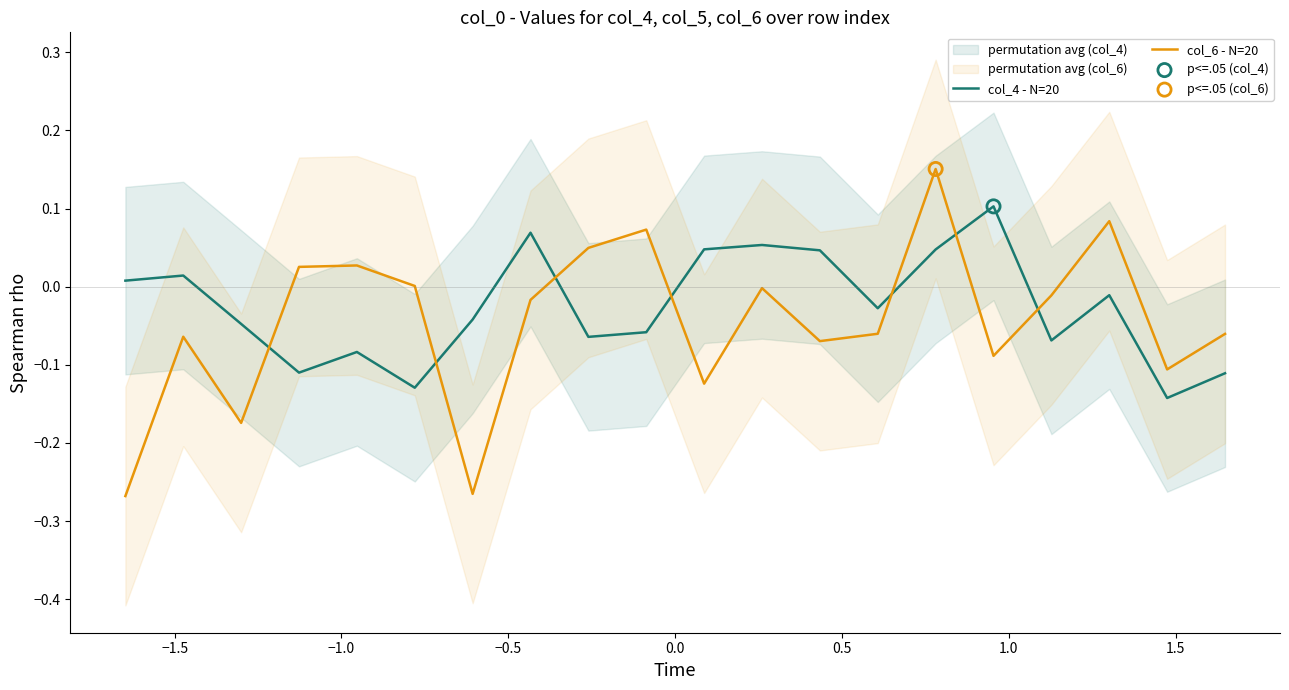

Which series reaches the maximum Y coordinate?

col_6 - N=20